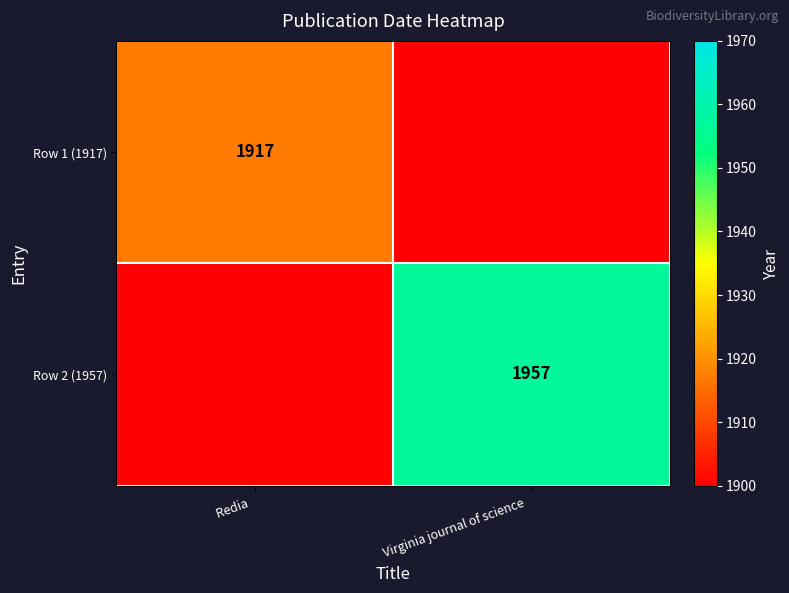

Between Virginia journal of science   and Redia  , which is larger?

Redia  